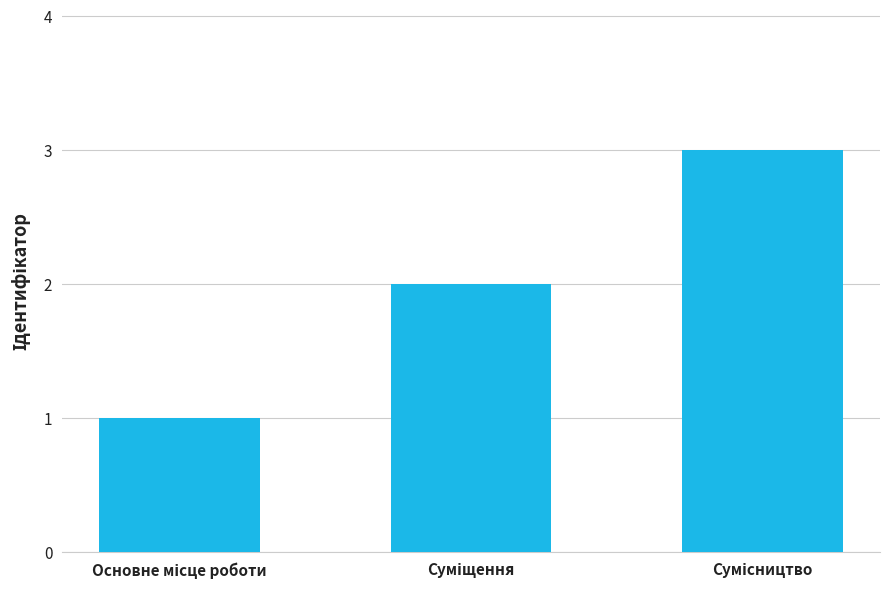

What is the sum of all values?

6